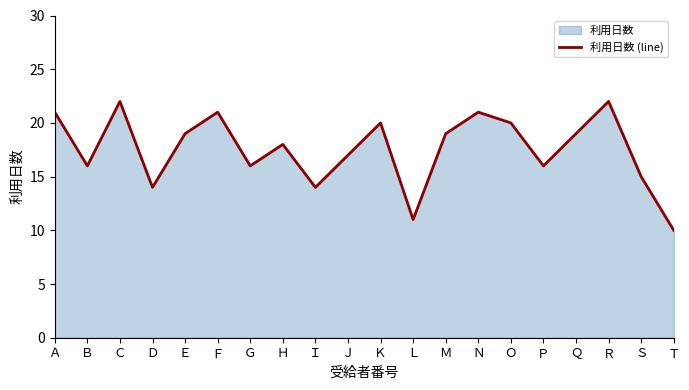

What position from the right is Ｓ?

2